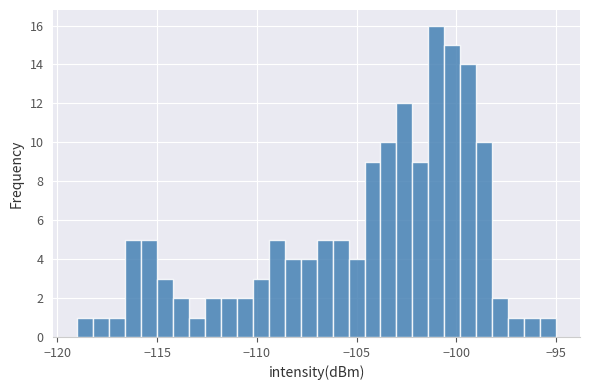

Around what value on the x-axis is the tallest bar? Give the approximate position of its centre, as read against the axis.

-101.0